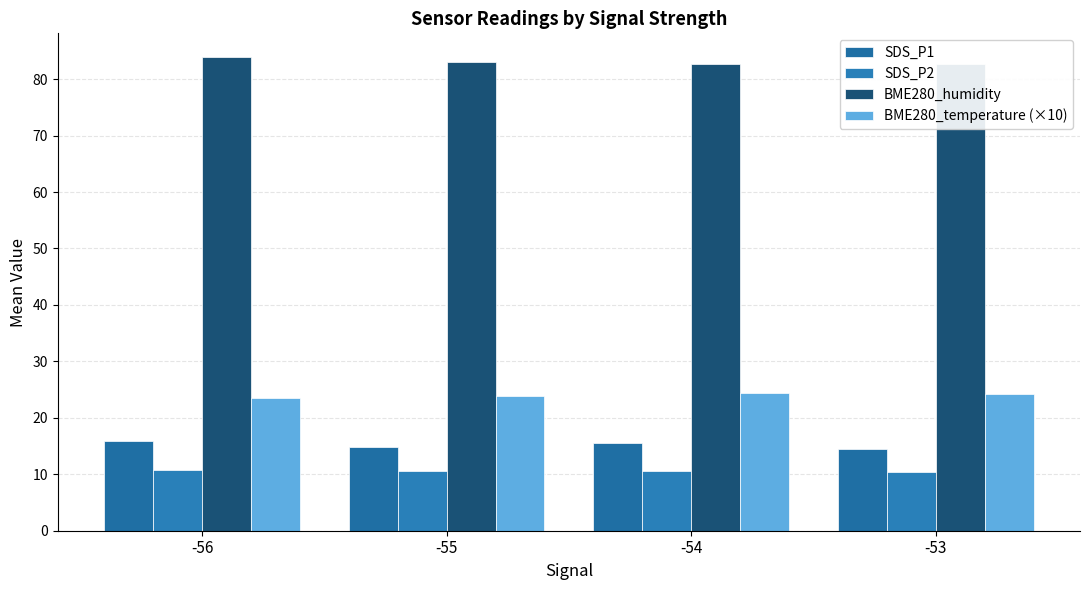

What is the difference between the BME280_temperature (×10) values at -53 and -54?

0.2